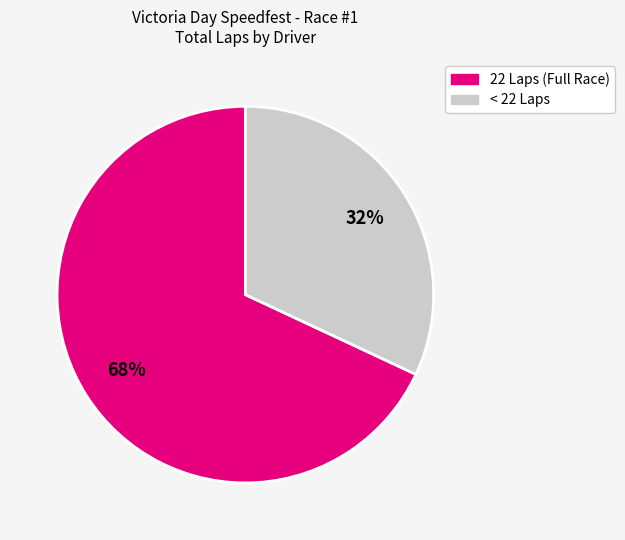

To the nearest percent, what is the difference between the largest and smallest slice percentages?

36%